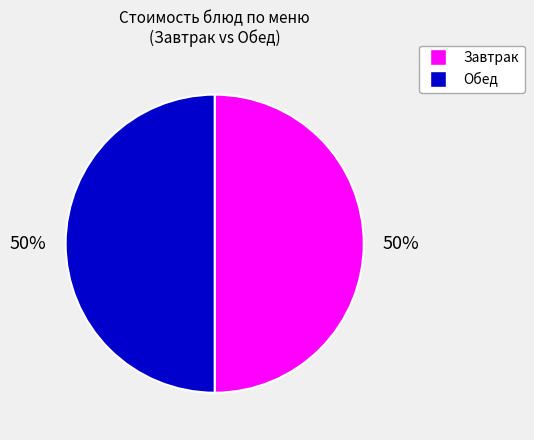

To the nearest percent, what is the average slice percentage?

50%